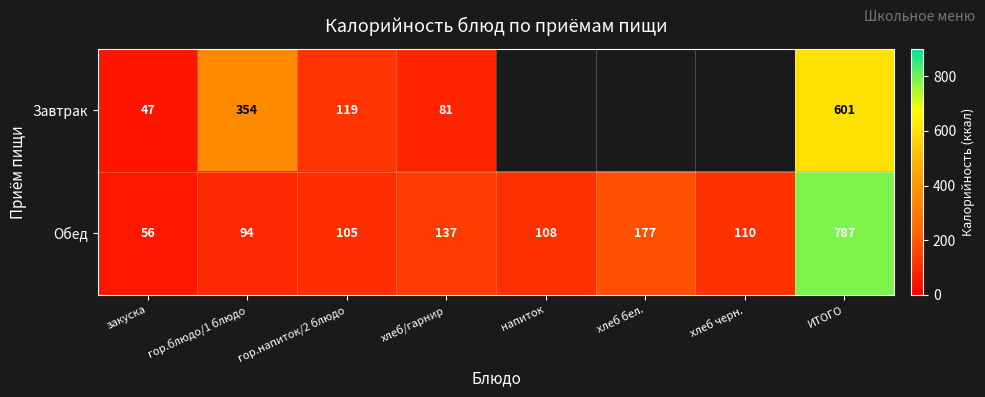

Where is Обед nearest to the value 421?

хлеб бел.